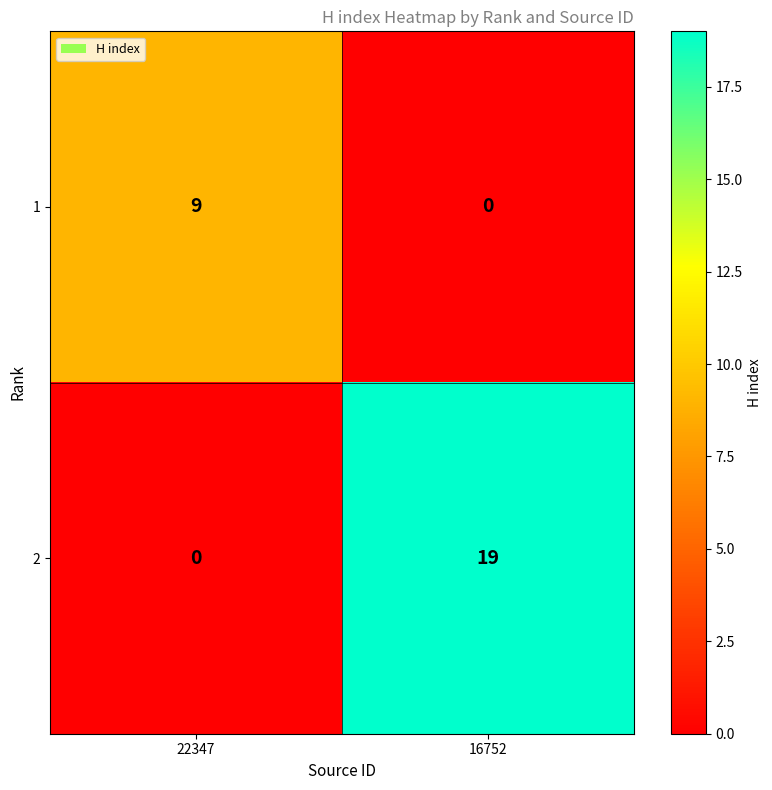

Is it true that 2 equals 26 at 16752?

False